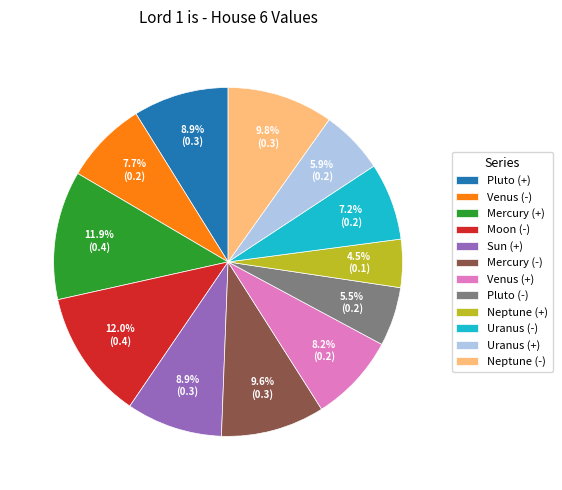

The Venus (+) slice represents 8% of the pie. True or false?

True